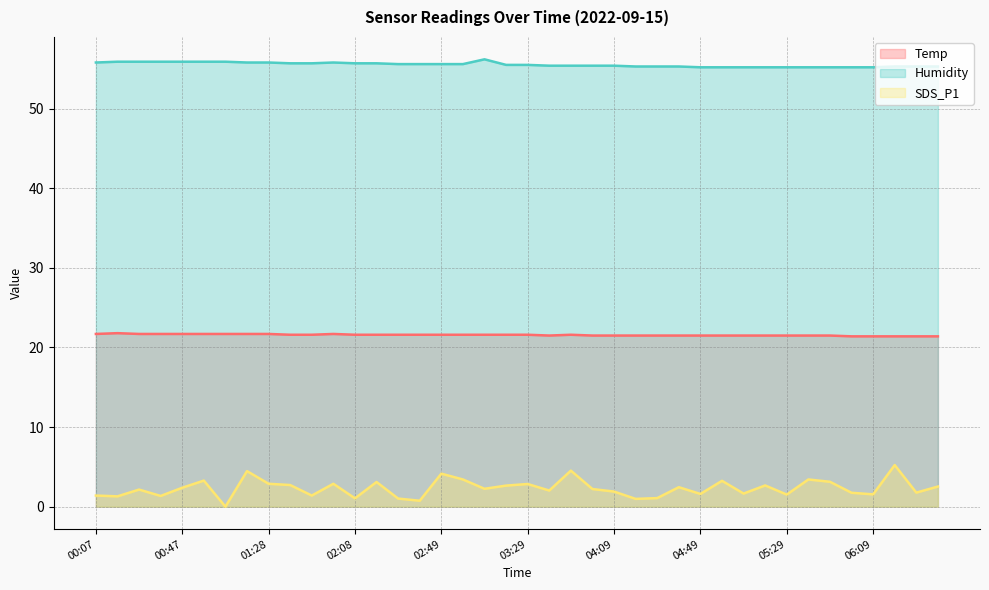

Reading left to right, list all the values displayed in this chart.

Temp: 21.7	21.8	21.7	21.7	21.7	21.7	21.7	21.7	21.7	21.6	21.6	21.7	21.6	21.6	21.6	21.6	21.6	21.6	21.6	21.6	21.6	21.5	21.6	21.5	21.5	21.5	21.5	21.5	21.5	21.5	21.5	21.5	21.5	21.5	21.5	21.4	21.4	21.4	21.4	21.4
Humidity: 55.8	55.9	55.9	55.9	55.9	55.9	55.9	55.8	55.8	55.7	55.7	55.8	55.7	55.7	55.6	55.6	55.6	55.6	56.2	55.5	55.5	55.4	55.4	55.4	55.4	55.3	55.3	55.3	55.2	55.2	55.2	55.2	55.2	55.2	55.2	55.2	55.2	55.3	55.3	55.3
SDS_P1: 1.4	1.3	2.1	1.4	2.4	3.3	0.0	4.5	2.9	2.7	1.4	2.9	1.1	3.1	1.0	0.8	4.2	3.4	2.2	2.6	2.9	2.0	4.5	2.2	1.9	1.0	1.1	2.5	1.6	3.2	1.6	2.7	1.5	3.4	3.1	1.8	1.6	5.2	1.8	2.5